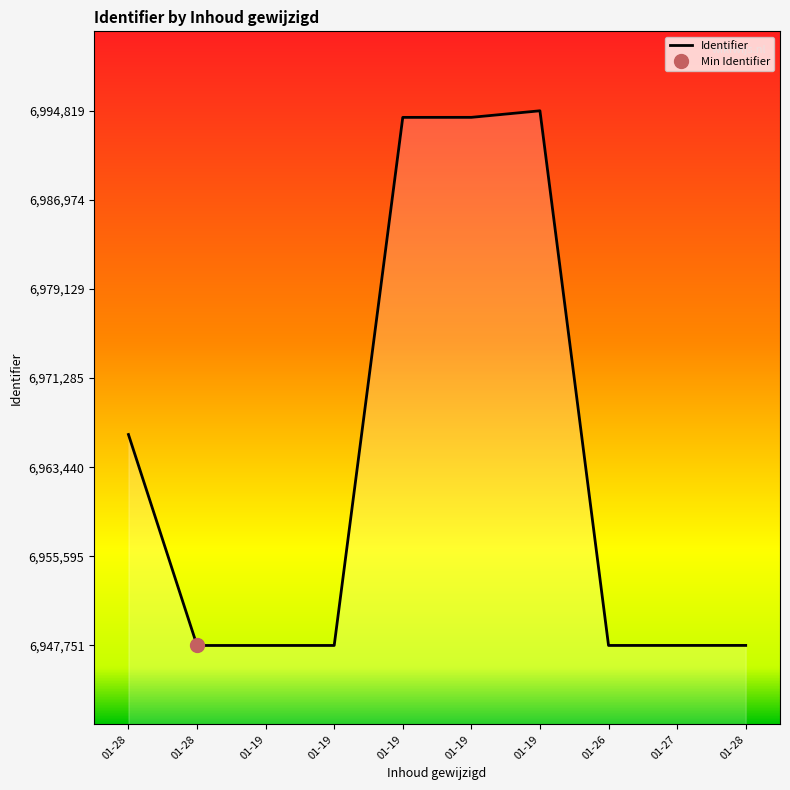

Count the number of data series in this chart.

1